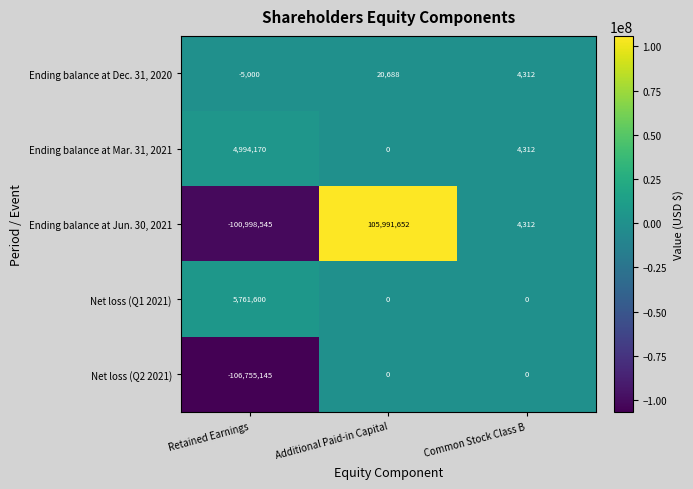

How many data points does each series have?

3